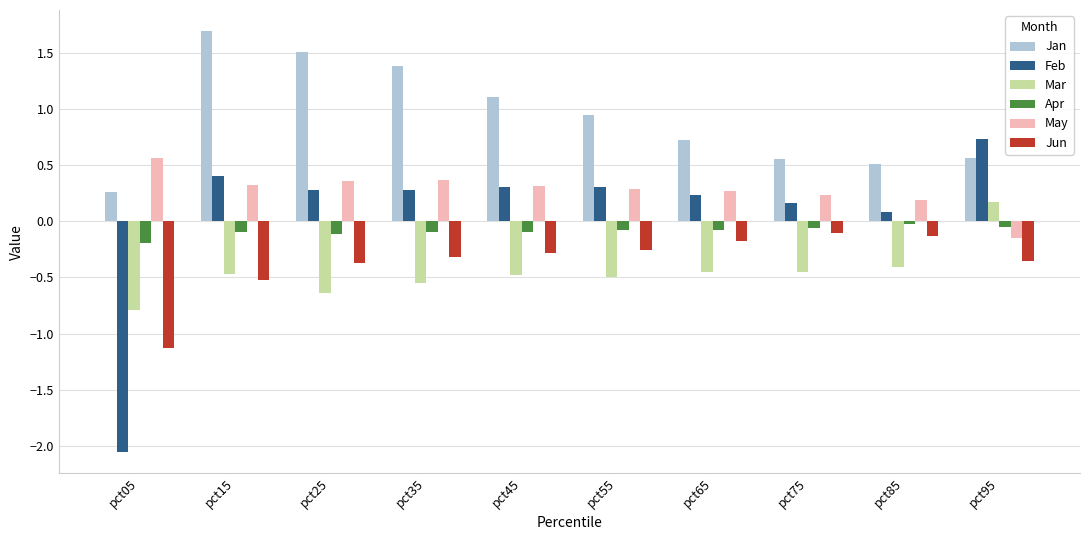

What is the sum of the Apr values at pct45 and pct55?

-0.2